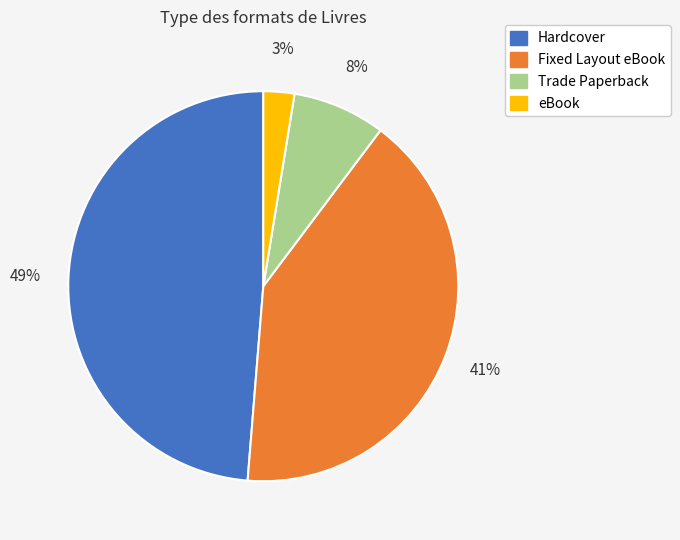

To the nearest percent, what portion does eBook represent?

3%